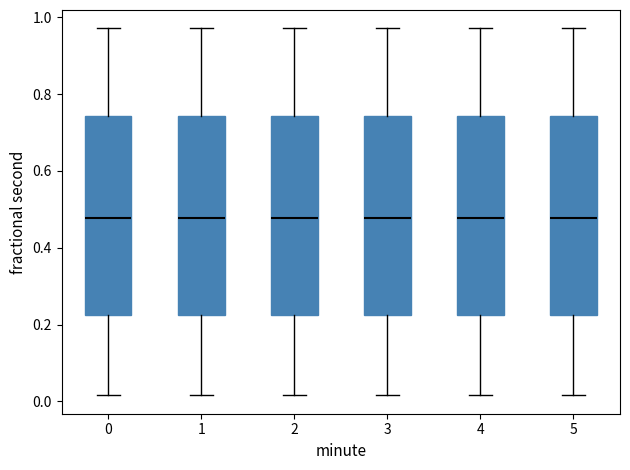

Reading left to right, read every box against the y-axis: the position of its median line, the range the box covers, and the ends of its whiskers. The values are not printed on the chart, so give them approximately, as read against the axis.

0: median 0.48, box 0.22 to 0.74, whiskers 0.02 to 0.98
1: median 0.48, box 0.22 to 0.74, whiskers 0.02 to 0.98
2: median 0.48, box 0.22 to 0.74, whiskers 0.02 to 0.98
3: median 0.48, box 0.22 to 0.74, whiskers 0.02 to 0.98
4: median 0.48, box 0.22 to 0.74, whiskers 0.02 to 0.98
5: median 0.48, box 0.22 to 0.74, whiskers 0.02 to 0.98